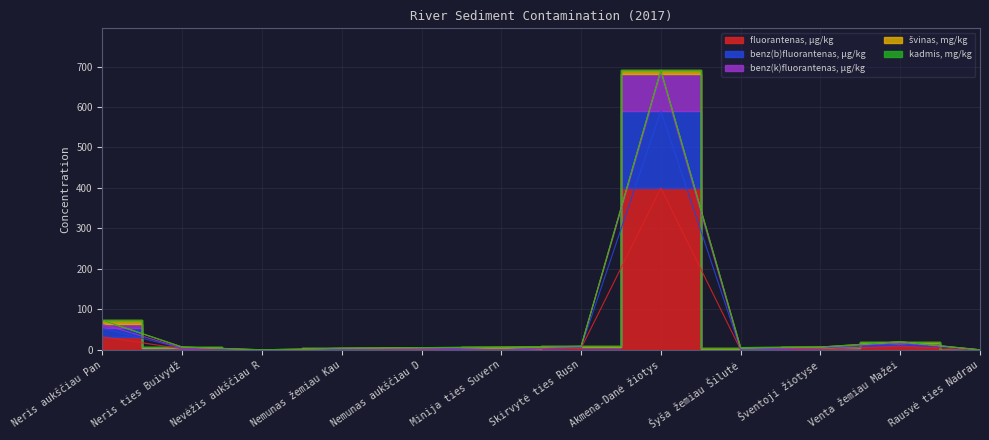

True or false: benz(k)fluorantenas, µg/kg has more than 1 points higher than both neighbors.

True